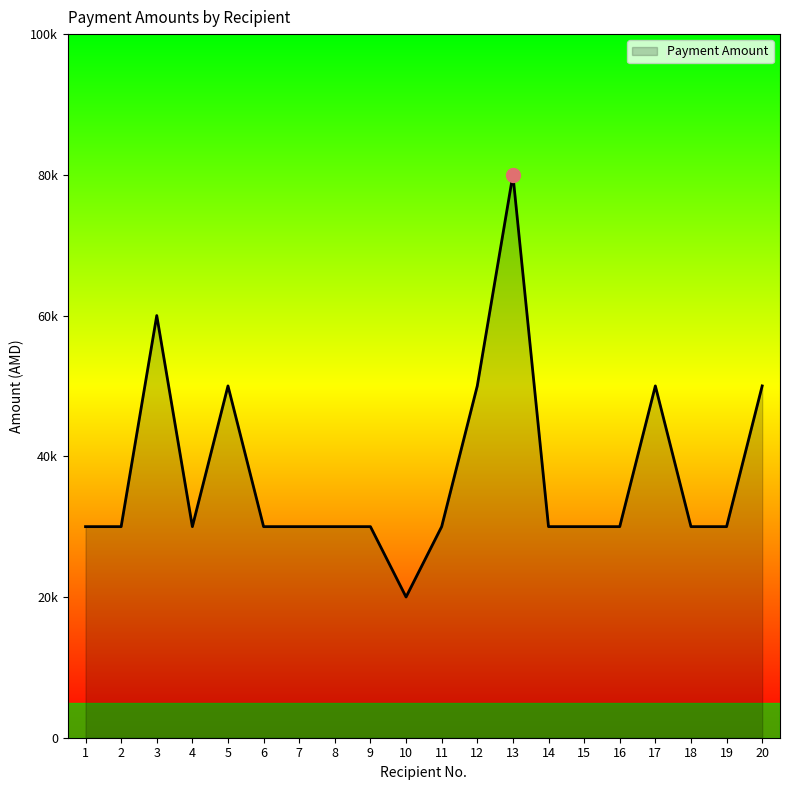

The chart shows a value of 132237 at 13. True or false?

False